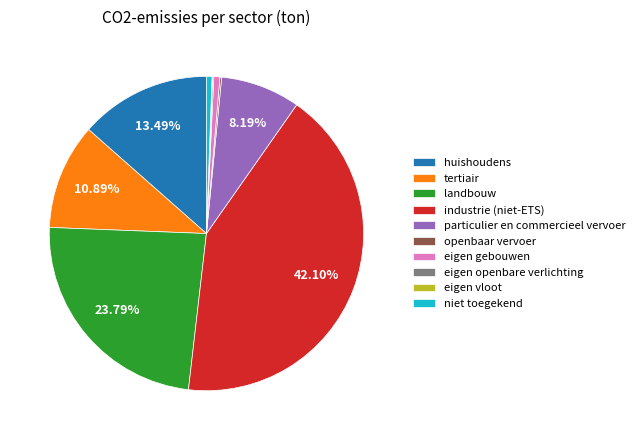

Which slice is the largest?

industrie (niet-ETS)